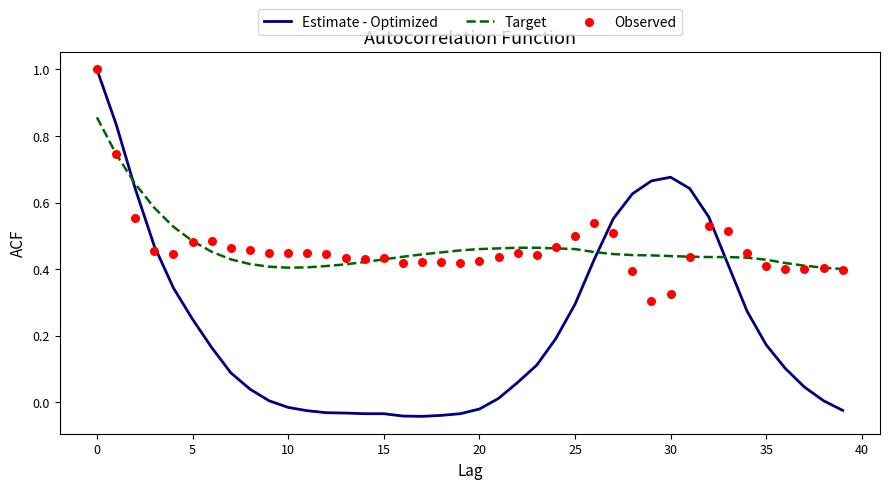

Which series has the largest total across all categories?

Target